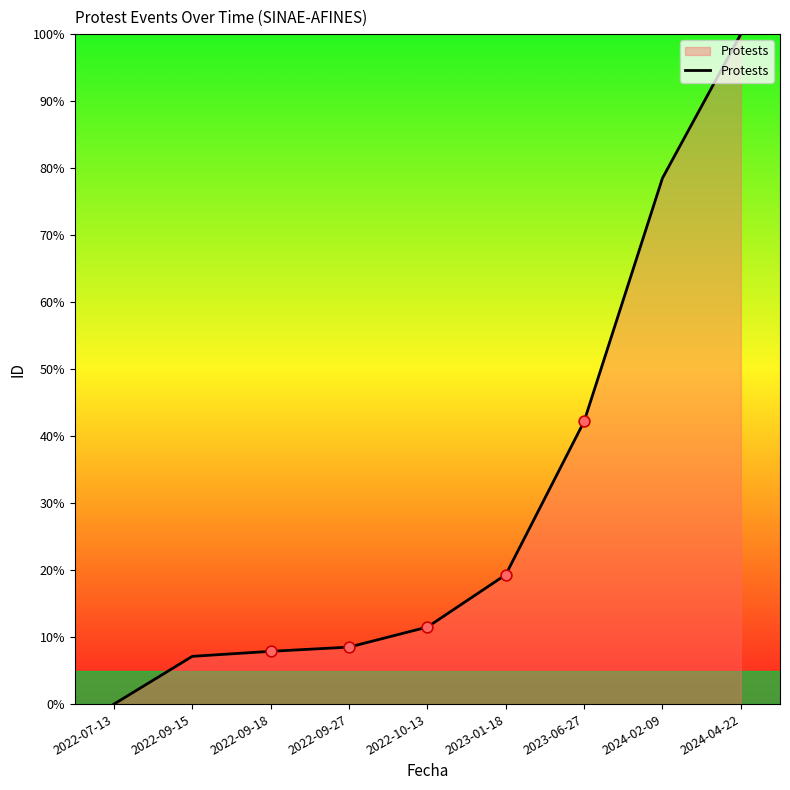

Between 2023-06-27 and 2022-09-15, which is larger?

2023-06-27